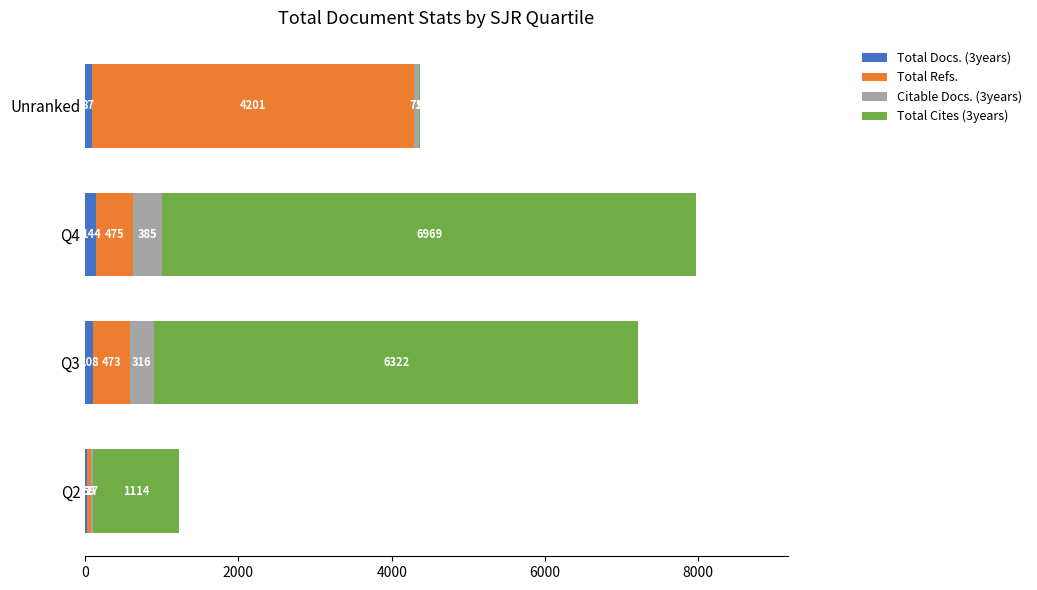

True or false: Total Docs. (3years) has a value of 108 at Q3.

True